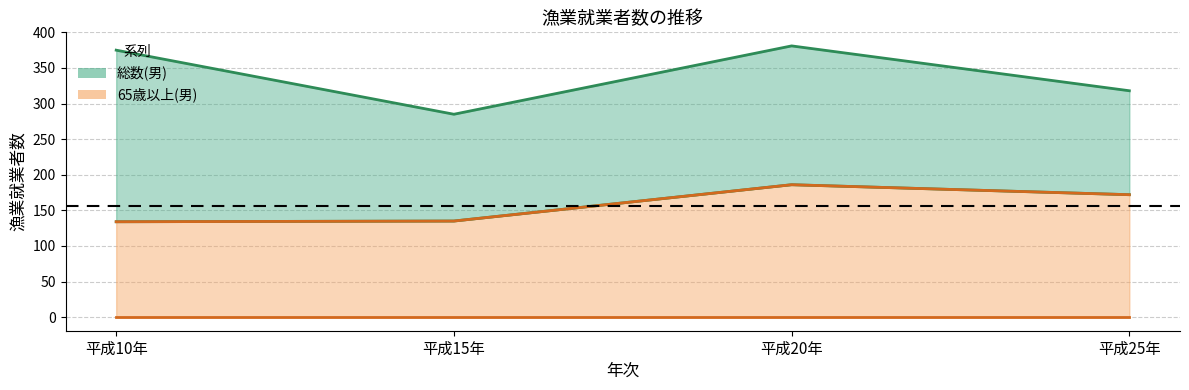

Which series has the largest total across all categories?

総数(男)